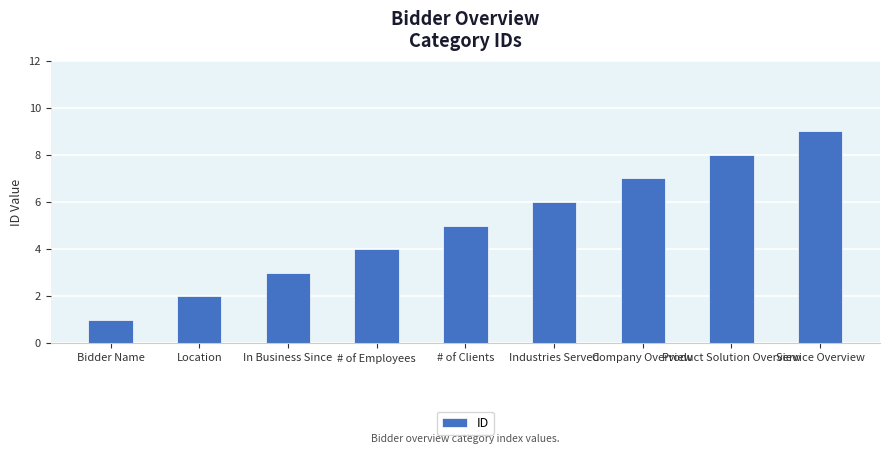

What is the value of the 8th bar from the left?

8